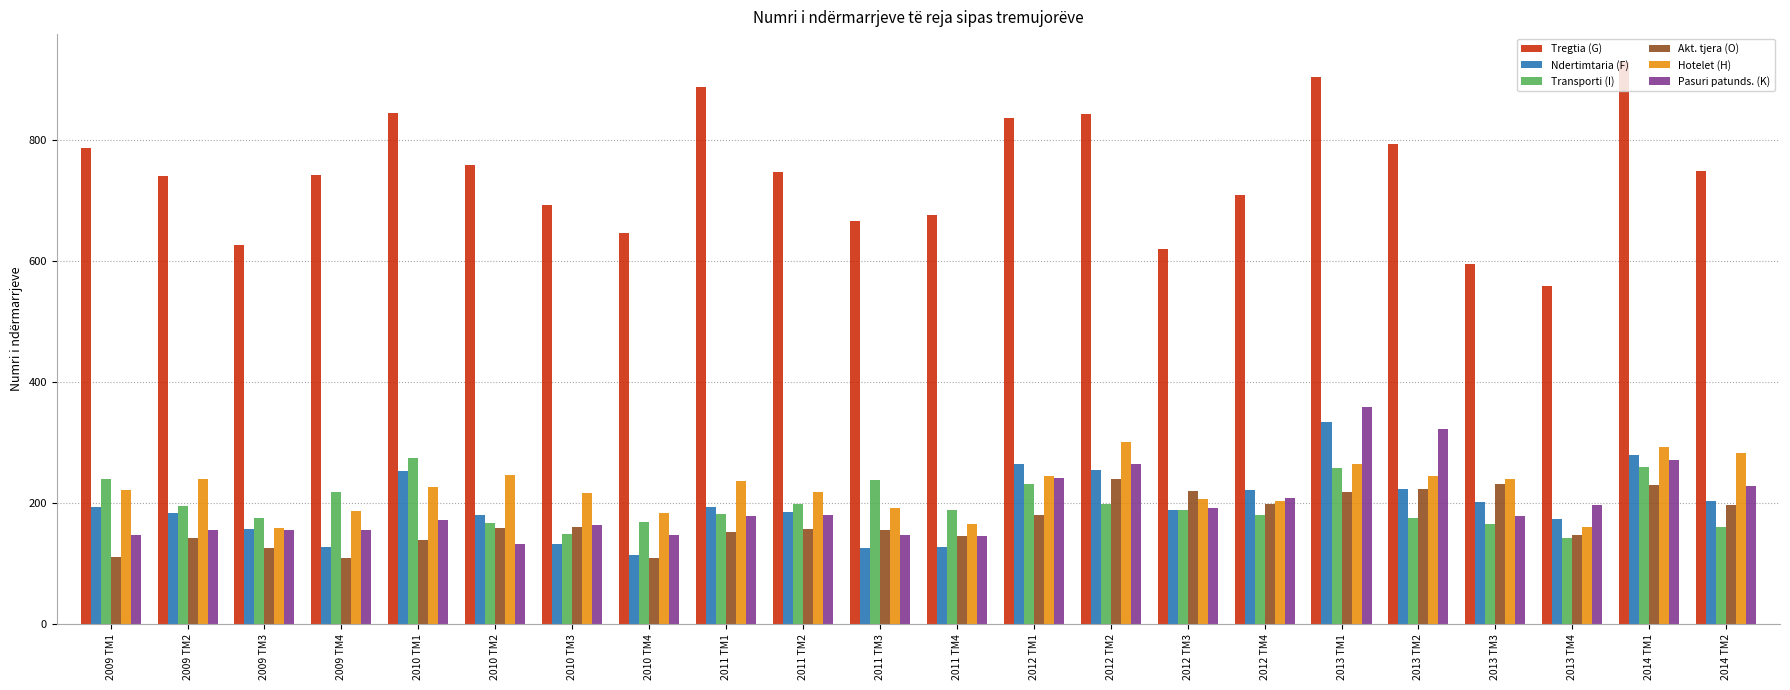

What is the smallest value displayed?

109